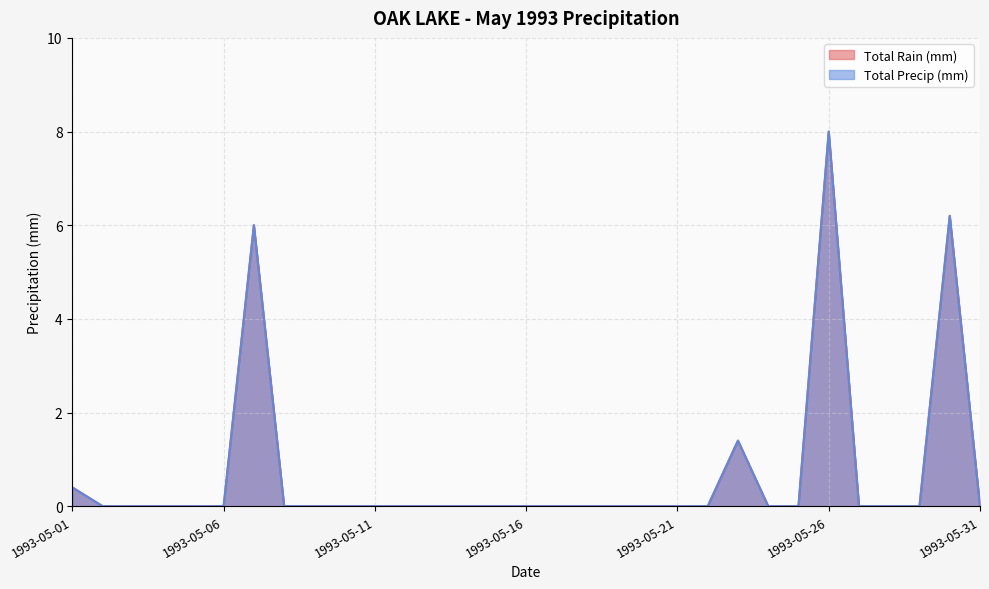

What is the total value across all series at 1993-05-26?

16.0